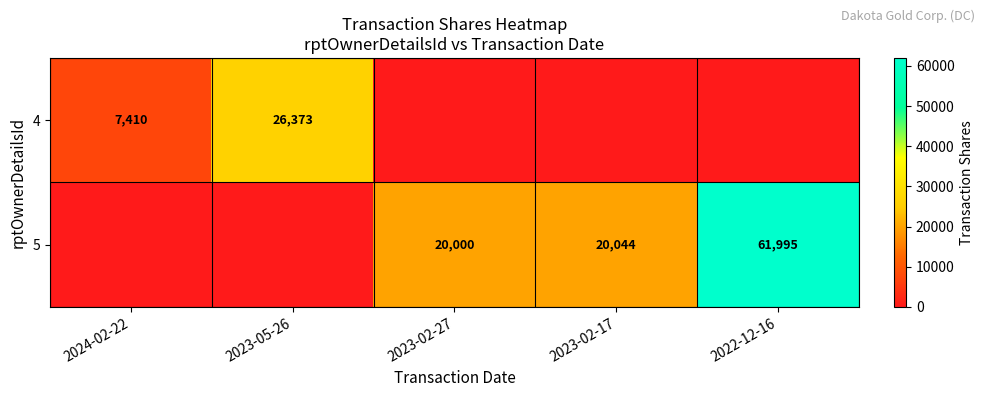

At which category is the sum across all series the highest?

2022-12-16